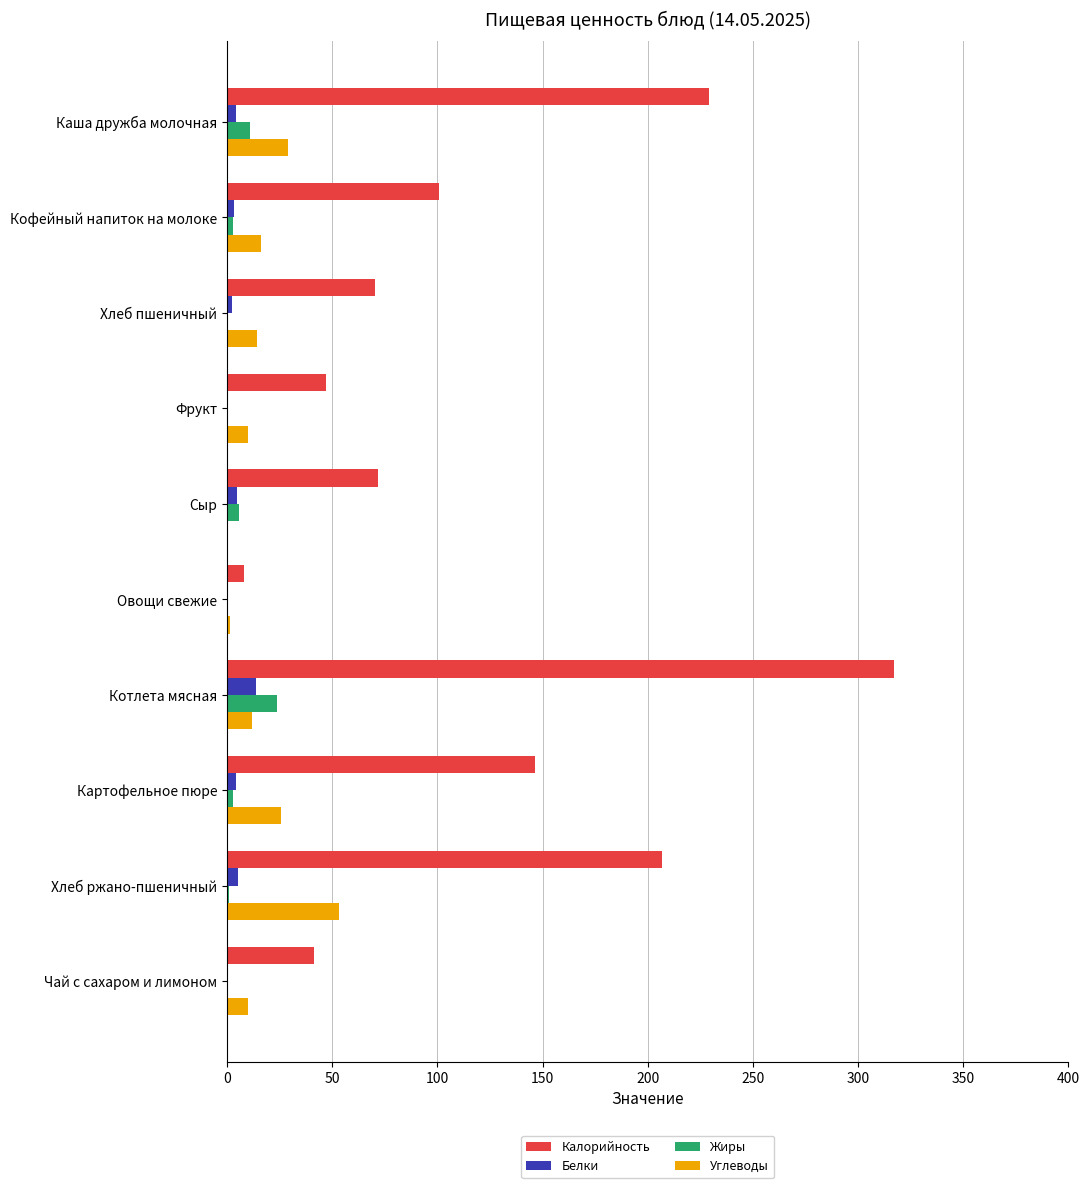

How many categories are shown in the chart?

10